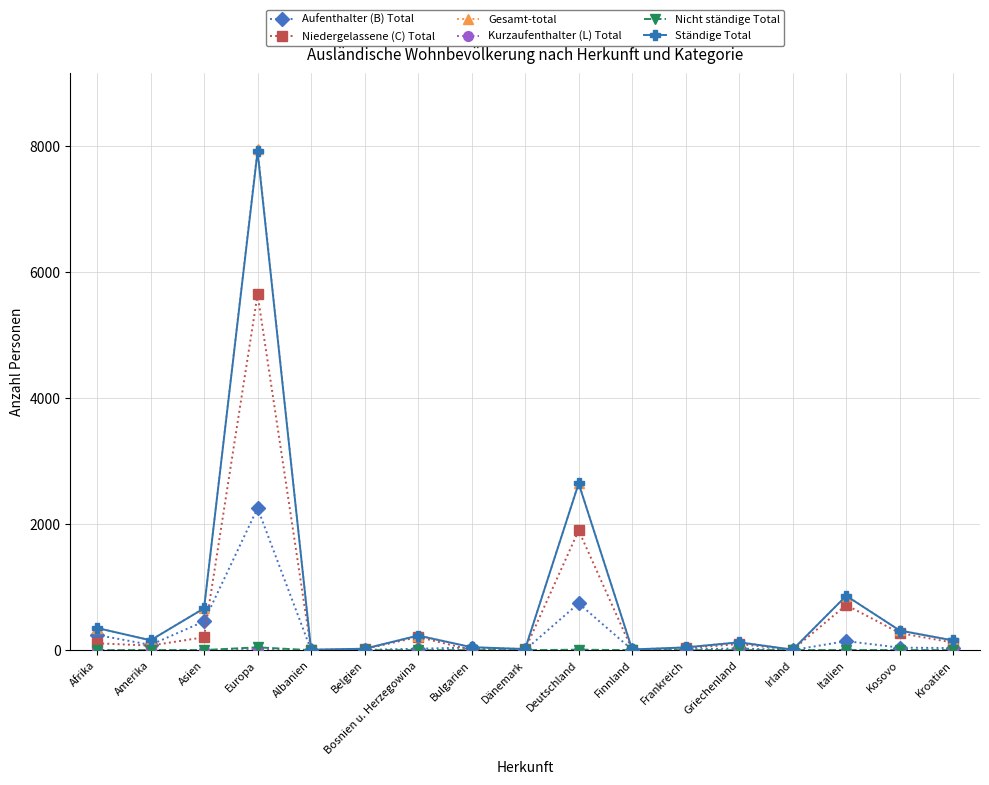

What is the label of the 11th point from the right?

Bosnien u. Herzegowina